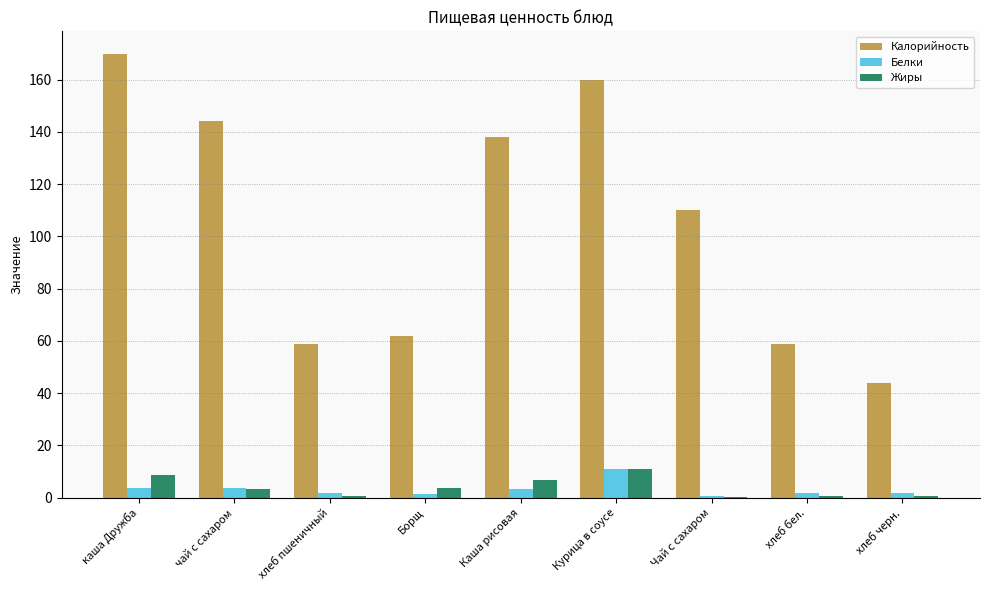

What is the sum of all Жиры values?

35.4